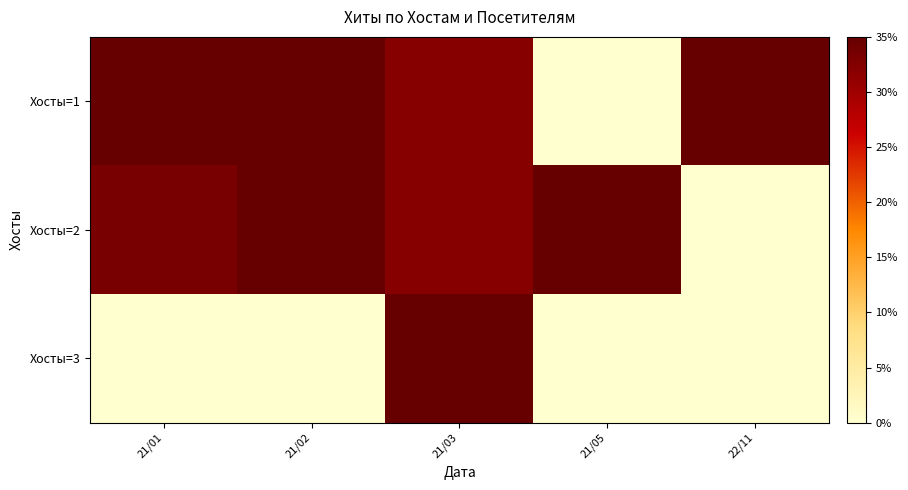

Rank the series at 21/01 from lowest to highest value.

Хосты=3, Хосты=2, Хосты=1